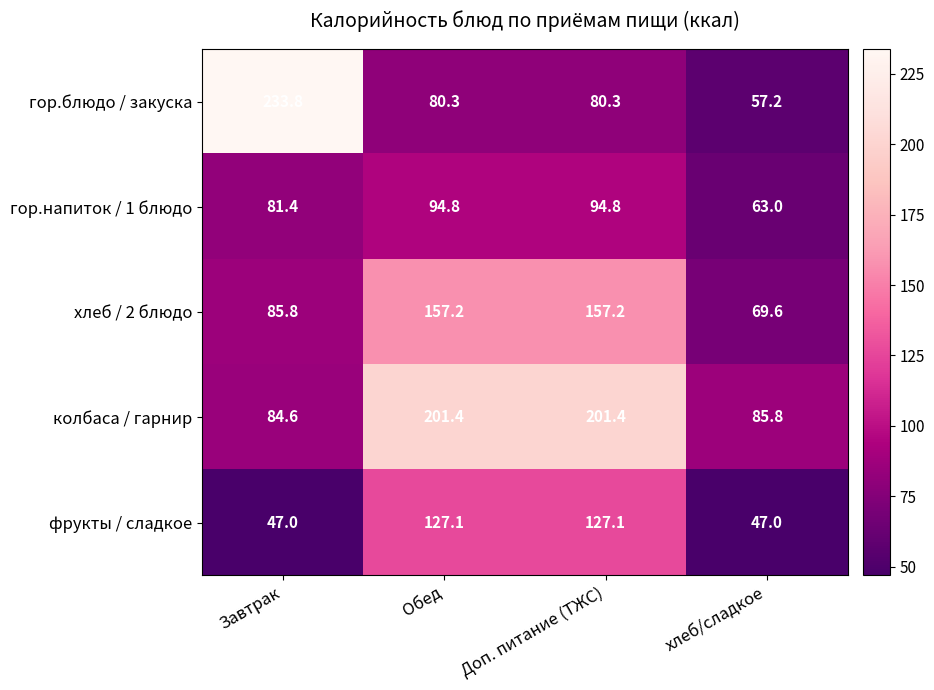

What is the difference between the maximum and minimum values in the гор.напиток / 1 блюдо series?

31.8